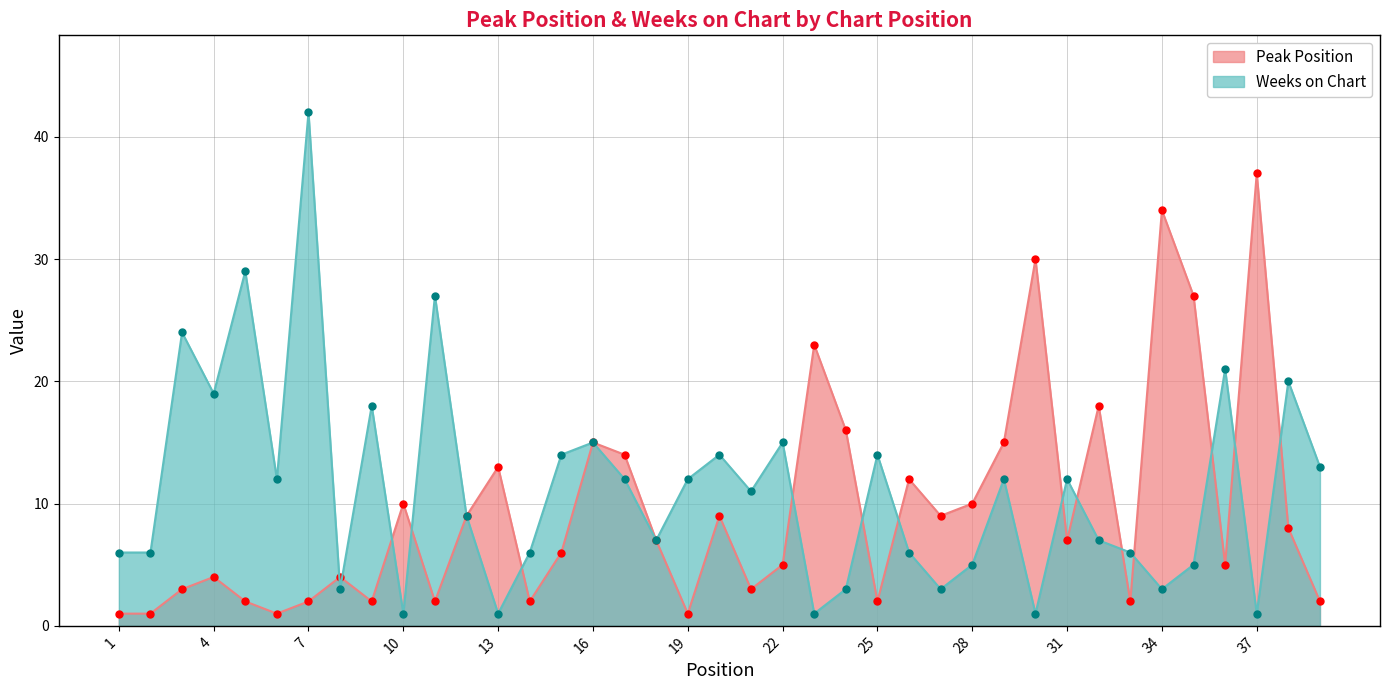

What is the difference between the Peak Position values at 24 and 1?

15